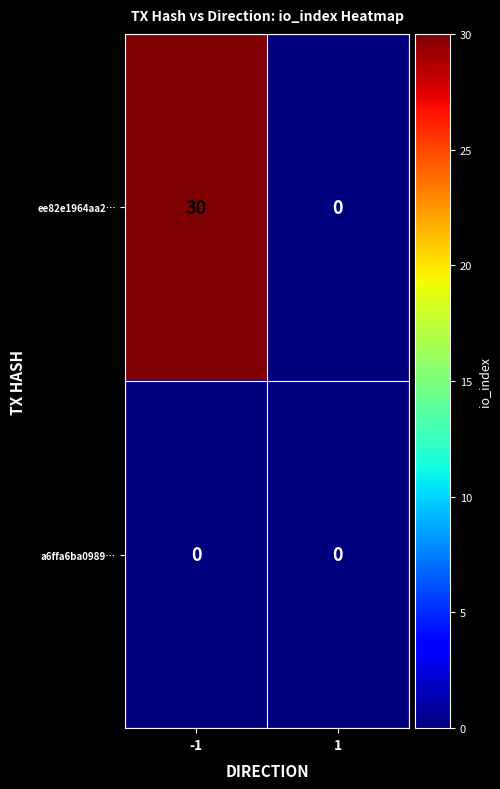

Which series changed the most between -1 and 1?

ee82e1964aa2…